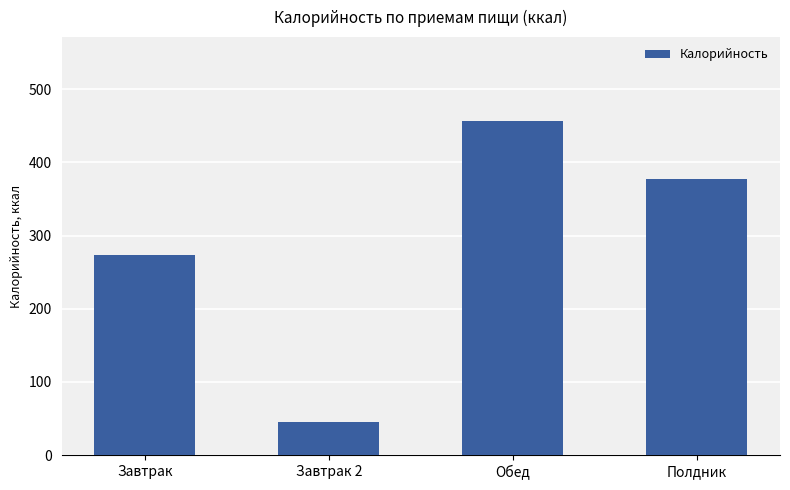

At which label does the data first exceed 377?

Обед